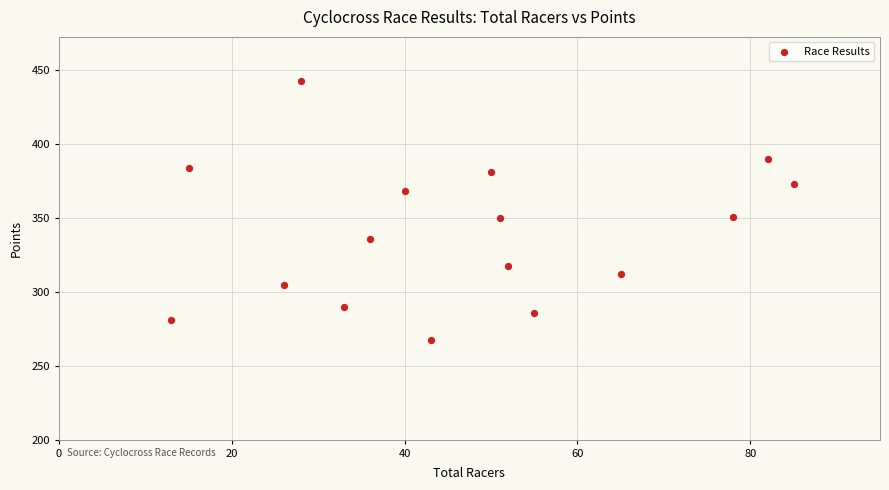

What is the range of Y values (max minus min)?

174.7